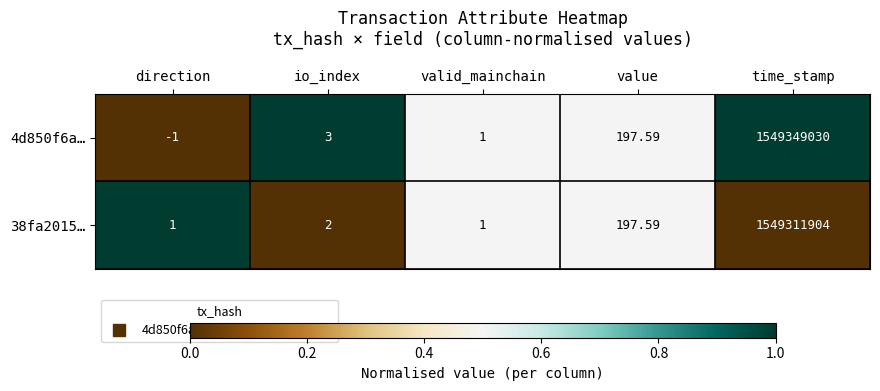

What is the total value across all series at direction?

0.0